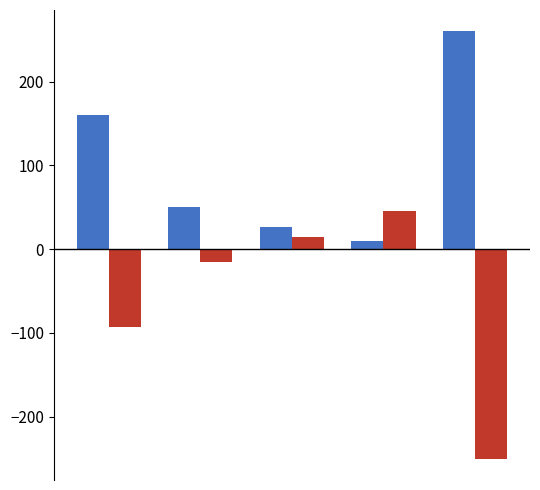

What is the minimum value shown in the chart?

-250.0